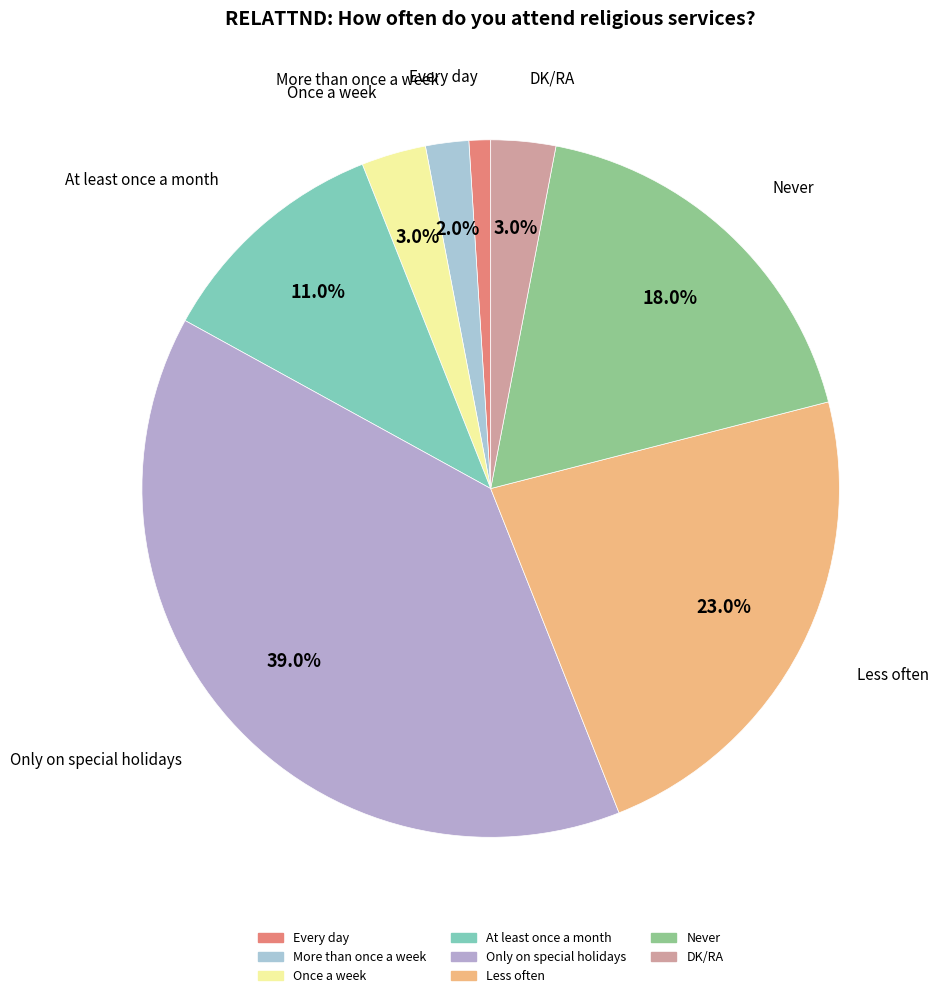

What is the smallest slice in the pie chart?

Every day